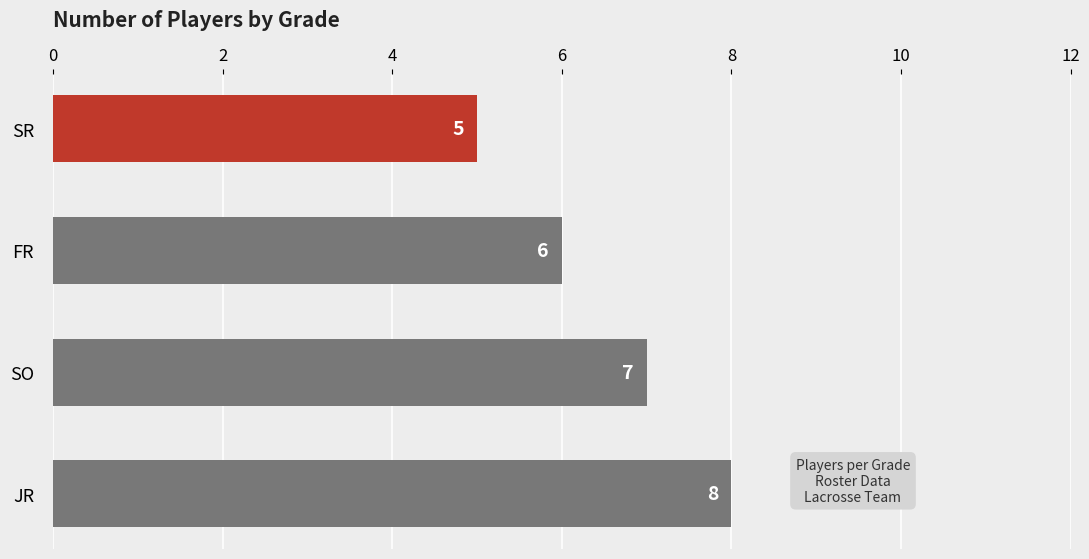

Reading bottom to top, list all the values displayed in this chart.

JR=8	SO=7	FR=6	SR=5